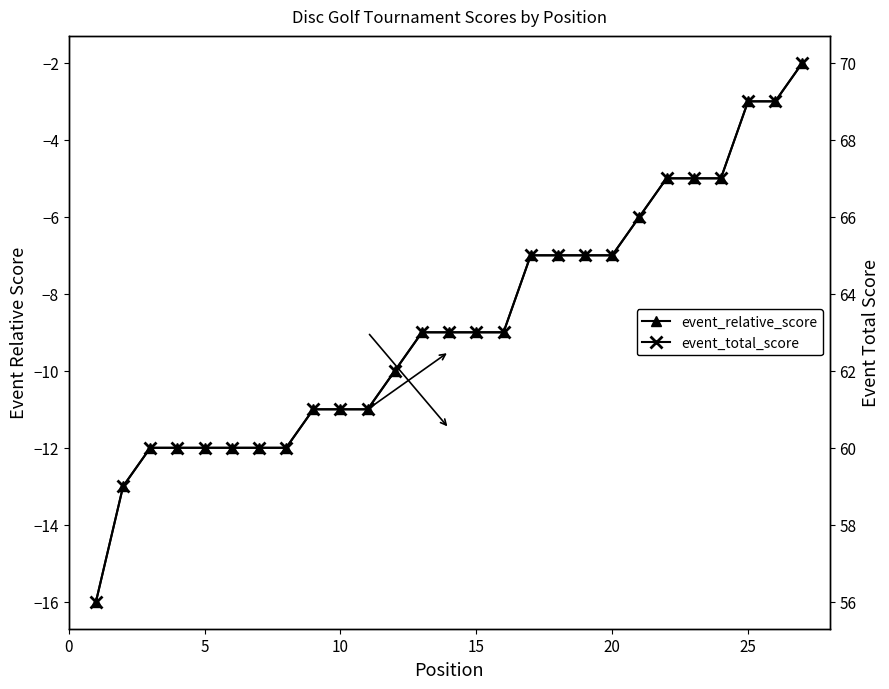

List the series in order of their peak value, highest first.

event_total_score, event_relative_score